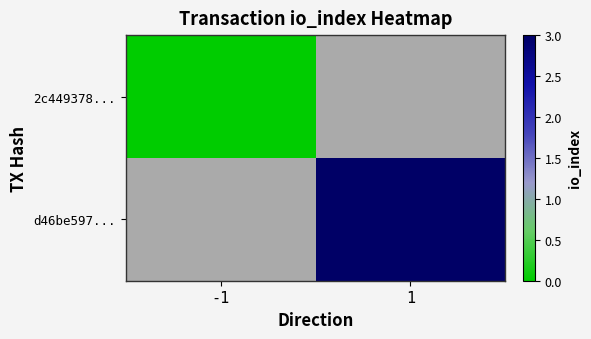

Rank the series by their average value, from lowest to highest.

2c449378..., d46be597...